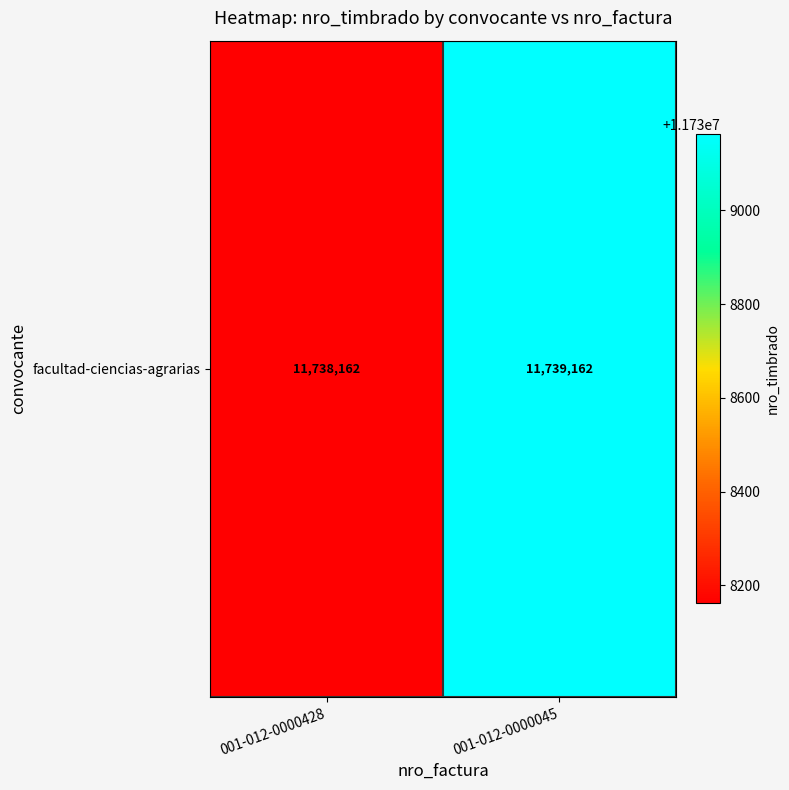

What is the ratio of the value at 001-012-0000428 to the value at 001-012-0000045?

1.0